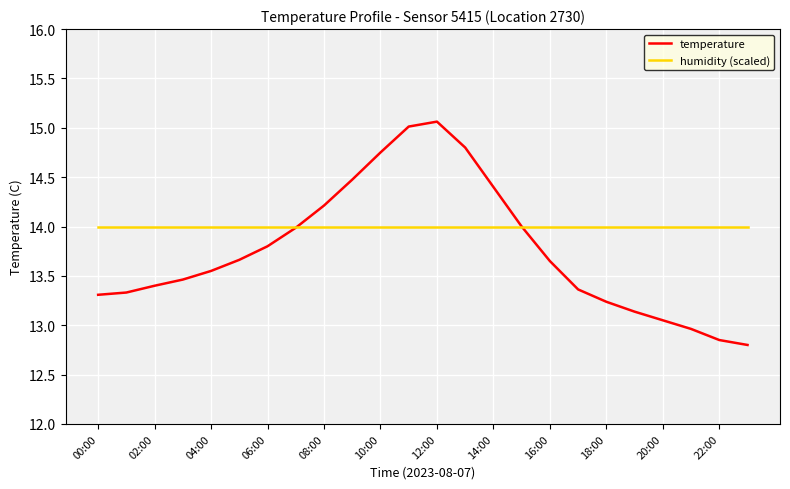

In temperature, how many points are higher than both neighbors (excluding endpoints)?

1